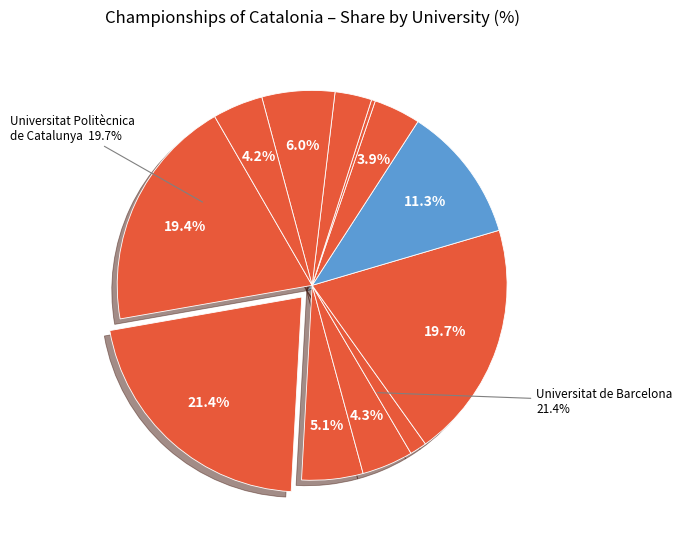

The Universitat Rovira i Virgili slice represents 4% of the pie. True or false?

True